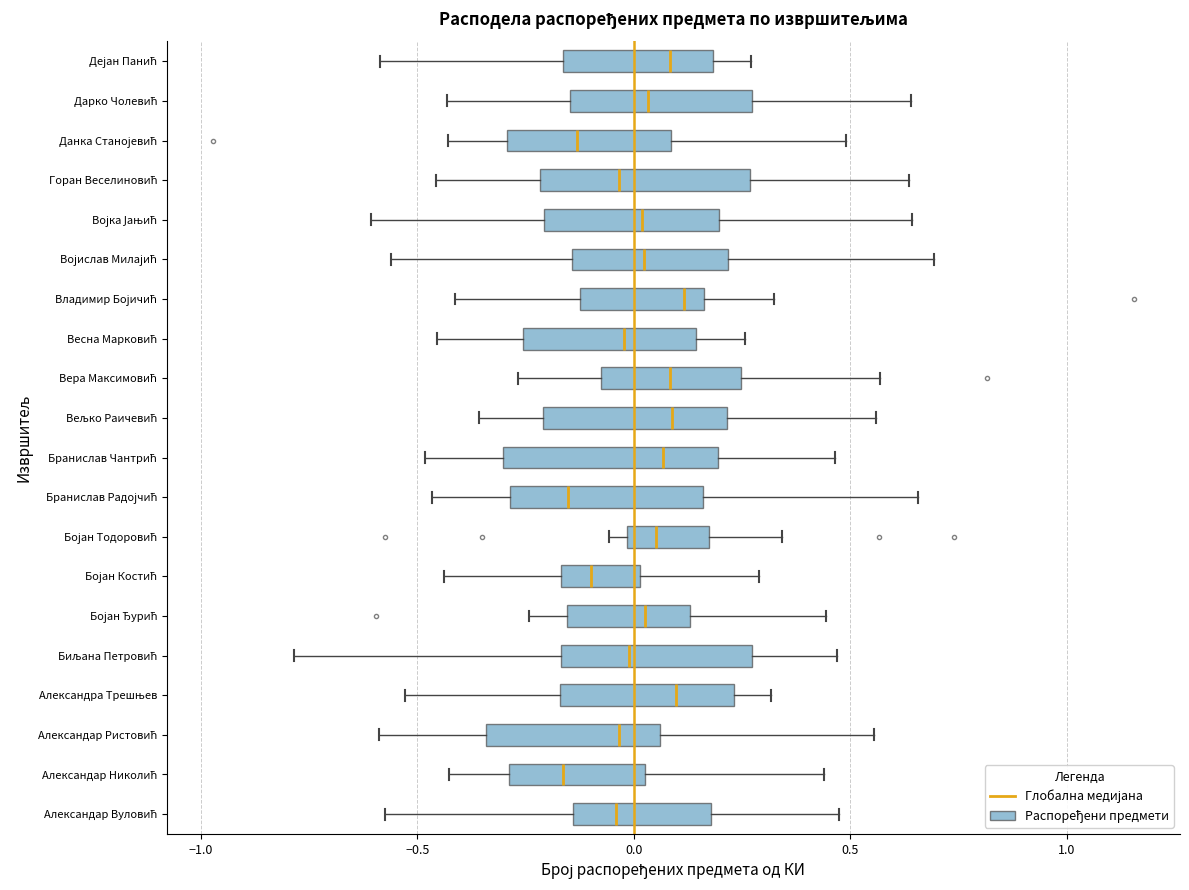

Reading bottom to top, transcribe this box plot: for each box, give where its median line is, the range the box spans, and where its two whiskers end, as read against the x-axis. The values are not printed on the chart, so give them approximately, as read against the axis.

Александар Вуловић: median -0.05, box -0.15 to 0.20, whiskers -0.55 to 0.45
Александар Николић: median -0.15, box -0.30 to 0.05, whiskers -0.45 to 0.45
Александар Ристовић: median -0.05, box -0.35 to 0.05, whiskers -0.60 to 0.55
Александра Трешњев: median 0.10, box -0.15 to 0.25, whiskers -0.55 to 0.30
Биљана Петровић: median 0.00, box -0.15 to 0.25, whiskers -0.80 to 0.45
Бојан Ђурић: median 0.05, box -0.15 to 0.15, whiskers -0.25 to 0.45
Бојан Костић: median -0.10, box -0.15 to 0.00, whiskers -0.45 to 0.30
Бојан Тодоровић: median 0.05, box 0.00 to 0.15, whiskers -0.05 to 0.35
Бранислав Радојчић: median -0.15, box -0.30 to 0.15, whiskers -0.45 to 0.65
Бранислав Чантрић: median 0.05, box -0.30 to 0.20, whiskers -0.50 to 0.45
Вељко Раичевић: median 0.10, box -0.20 to 0.20, whiskers -0.35 to 0.55
Вера Максимовић: median 0.10, box -0.10 to 0.25, whiskers -0.25 to 0.55
Весна Марковић: median 0.00, box -0.25 to 0.15, whiskers -0.45 to 0.25
Владимир Бојичић: median 0.10, box -0.10 to 0.15, whiskers -0.40 to 0.30
Војислав Милајић: median 0.00, box -0.15 to 0.20, whiskers -0.55 to 0.70
Војка Јањић: median 0.00, box -0.20 to 0.20, whiskers -0.60 to 0.65
Горан Веселиновић: median -0.05, box -0.20 to 0.25, whiskers -0.45 to 0.65
Данка Станојевић: median -0.15, box -0.30 to 0.10, whiskers -0.45 to 0.50
Дарко Чолевић: median 0.05, box -0.15 to 0.25, whiskers -0.45 to 0.65
Дејан Панић: median 0.10, box -0.15 to 0.20, whiskers -0.60 to 0.25